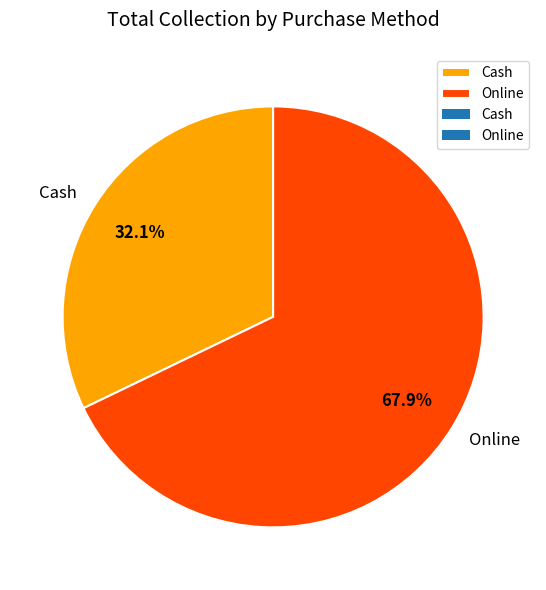

Which category has the smallest portion of the pie?

Cash